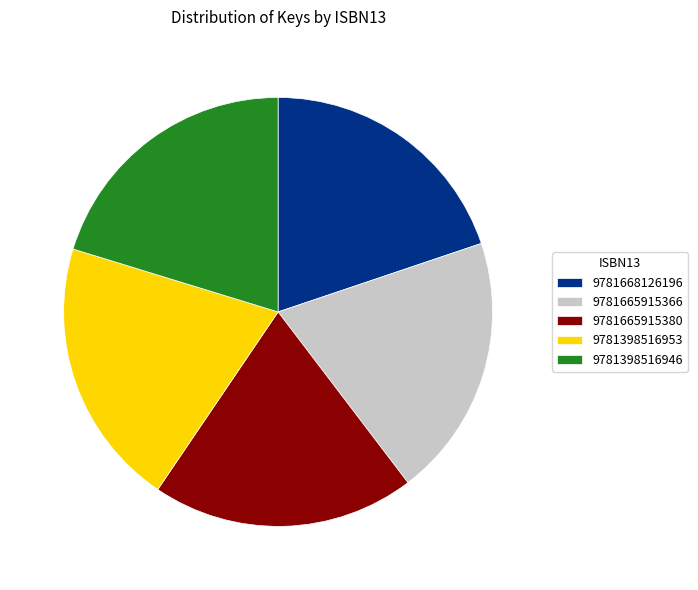

Combined, do 9781398516953 and 9781668126196 account for over 50%?

No